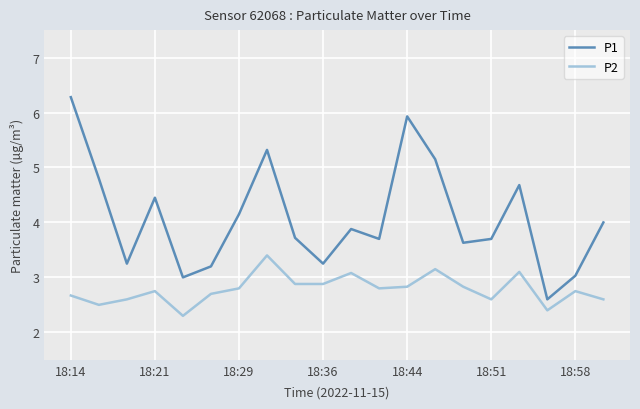

True or false: P2 and P1 intersect in this chart.

False